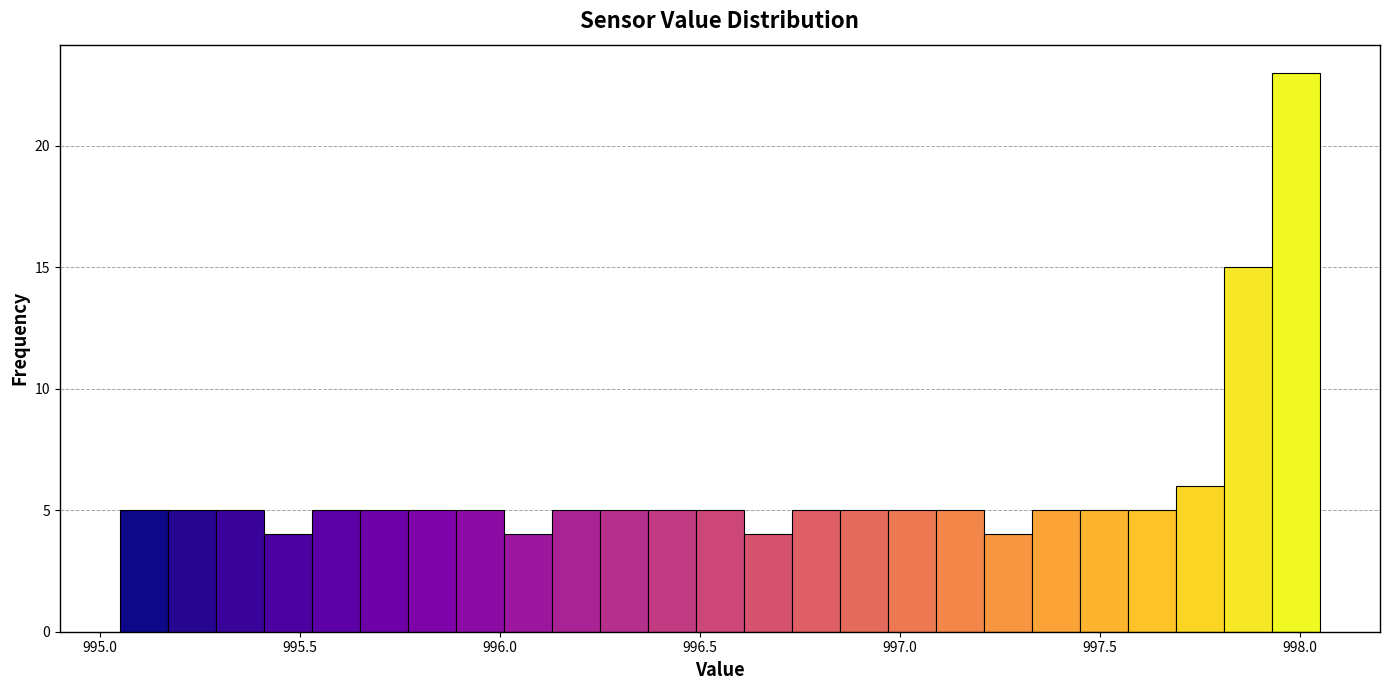

Around what value on the x-axis is the tallest bar? Give the approximate position of its centre, as read against the axis.

998.00